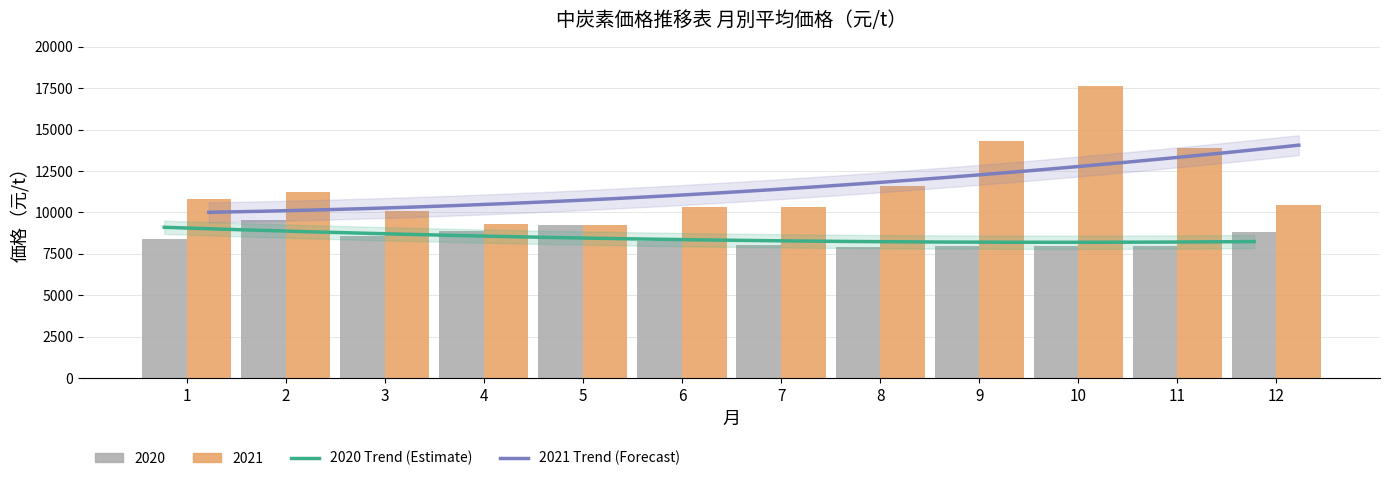

At which label does 2021 first exceed 10785?

2